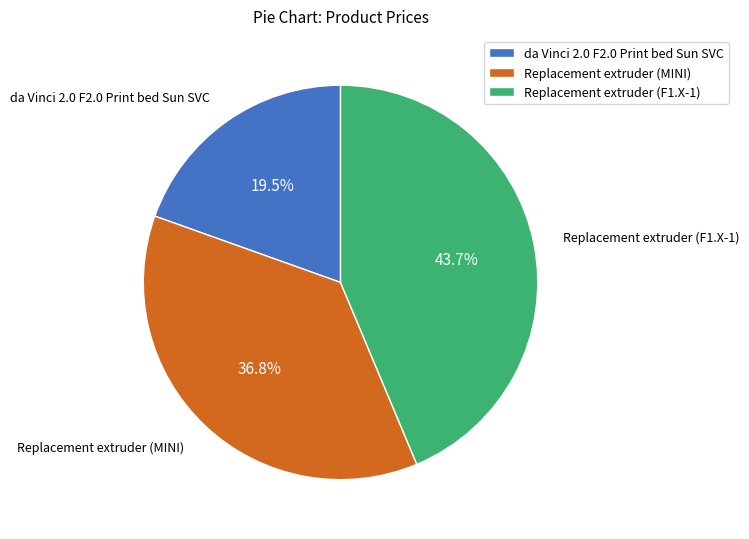

Is Replacement extruder (F1.X-1) the majority of the pie?

No